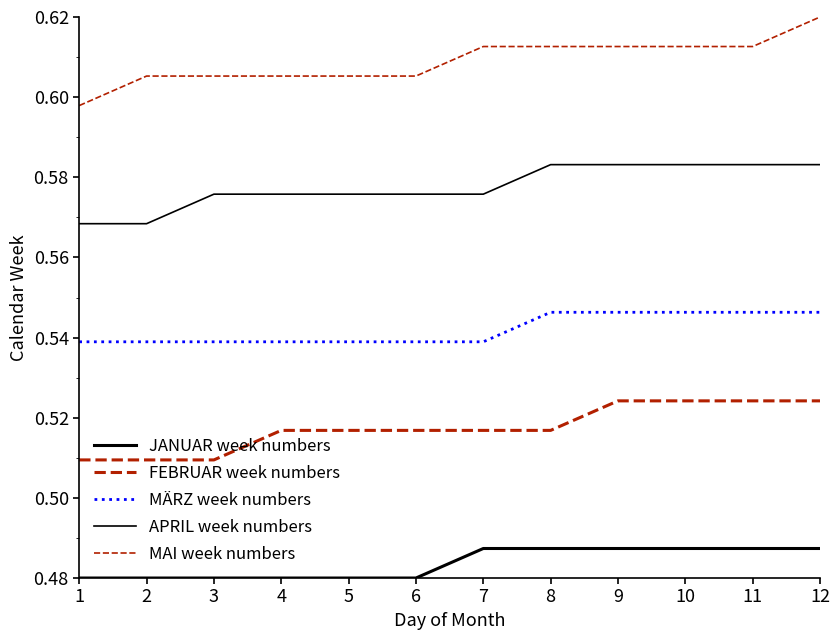

What is the approximate value of MAI week numbers at 9?

0.6